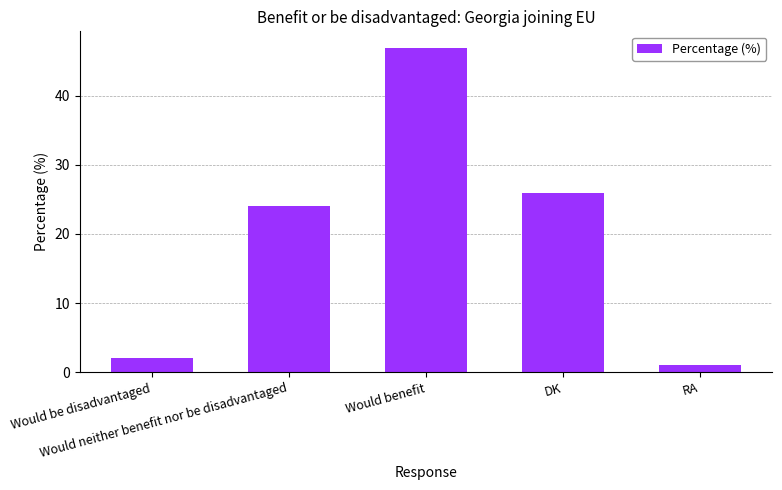

What is the greatest value displayed?

47